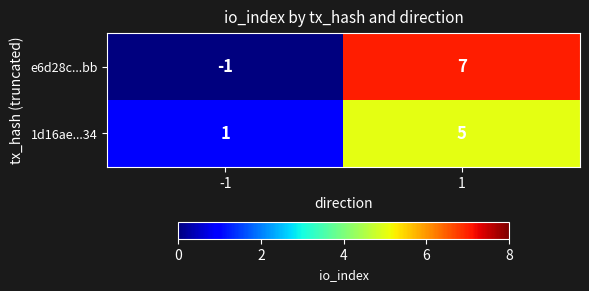

Reading right to left, transcribe all the data shown in this chart.

e6d28c...bb: 1=7	-1=-1
1d16ae...34: 1=5	-1=1